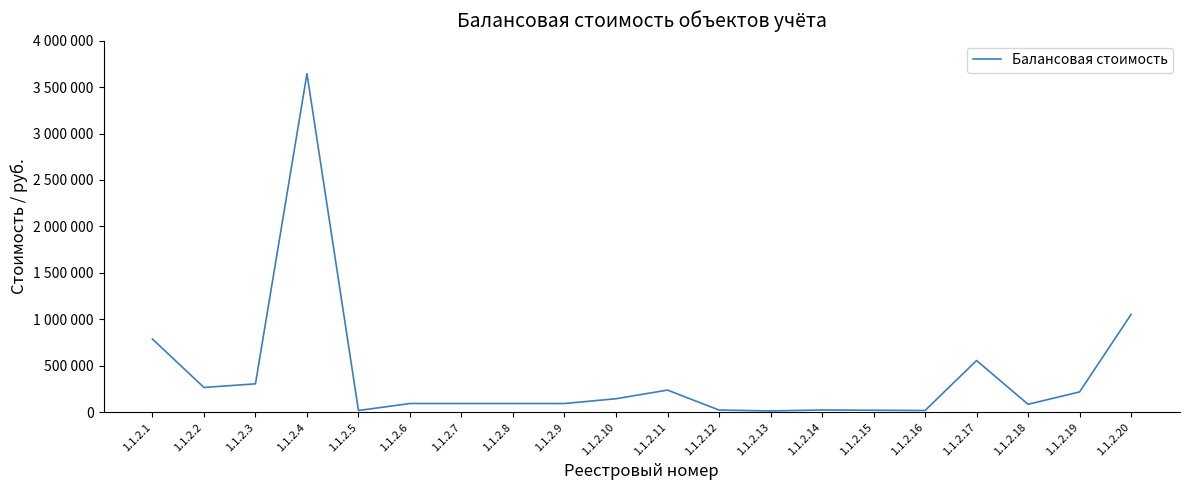

Does the chart display data point markers on the line(s)?

No